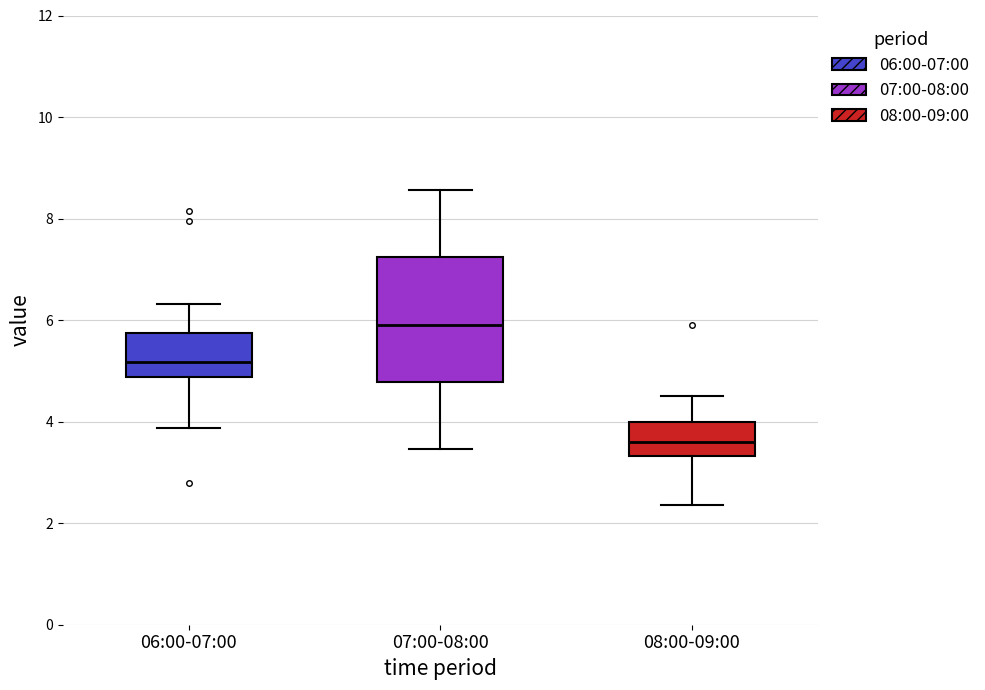

Reading left to right, transcribe this box plot: for each box, give where its median line is, the range the box spans, and where its two whiskers end, as read against the y-axis. The values are not printed on the chart, so give them approximately, as read against the axis.

06:00-07:00: median 5.2, box 4.8 to 5.8, whiskers 3.8 to 6.4
07:00-08:00: median 6.0, box 4.8 to 7.2, whiskers 3.4 to 8.6
08:00-09:00: median 3.6, box 3.4 to 4.0, whiskers 2.4 to 4.6